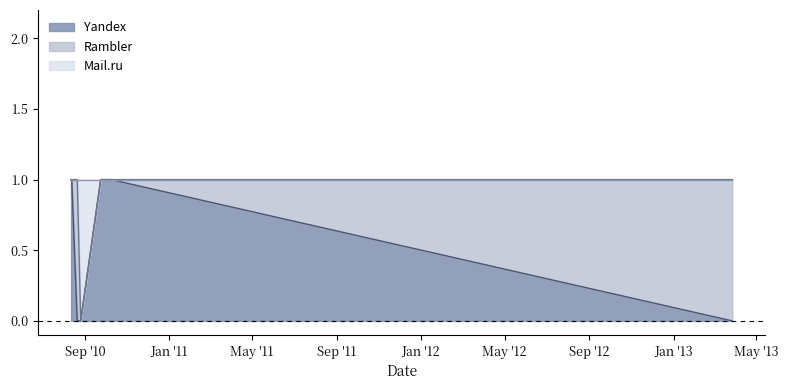

What is the label of the 3rd point from the left?

2010-08-21